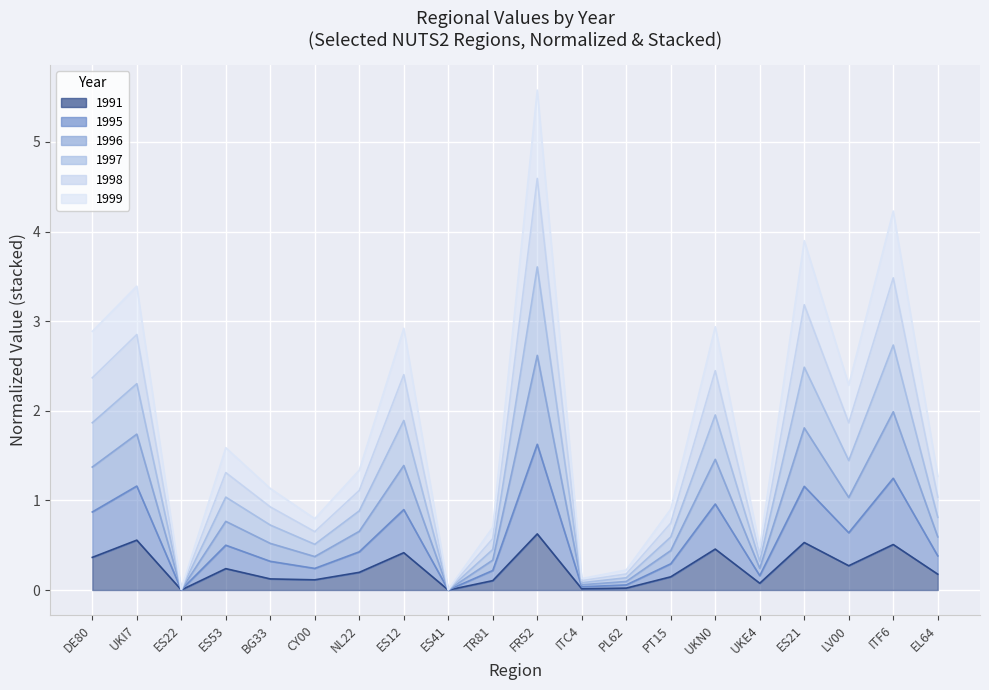

In 1998, how many points are lower than both neighbors (excluding endpoints)?

6